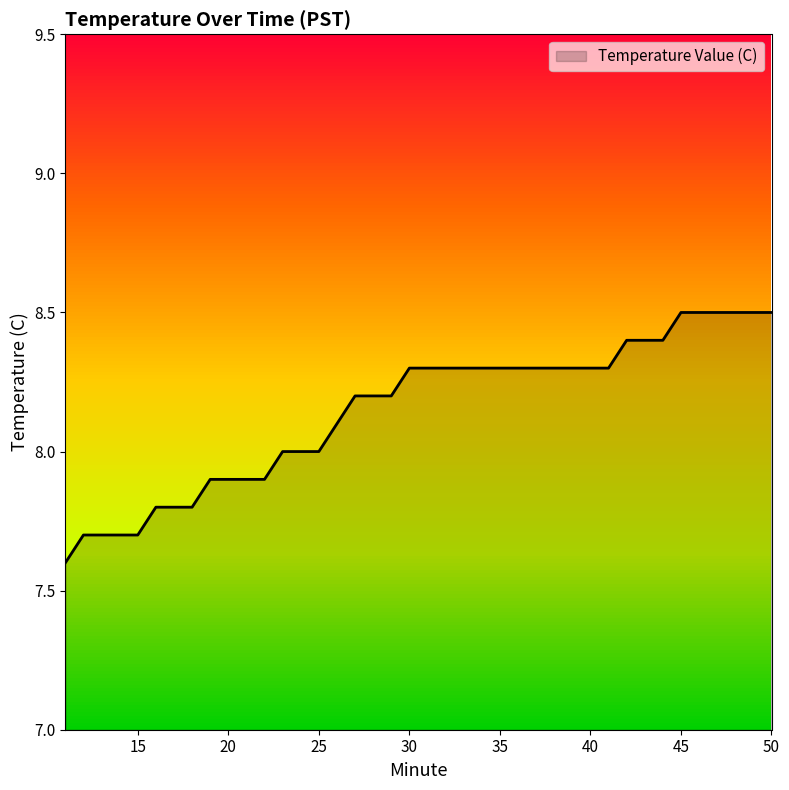

Read the value at 46.

8.5